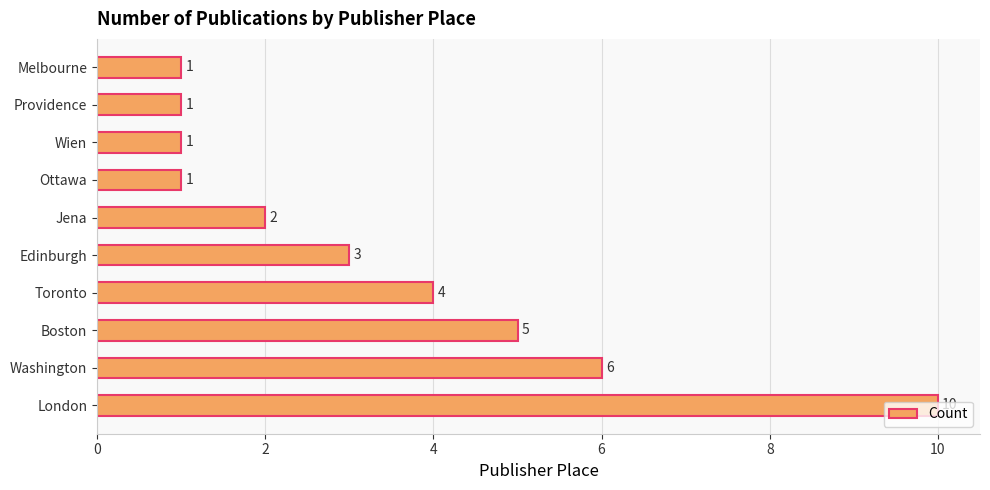

What is the greatest value displayed?

10